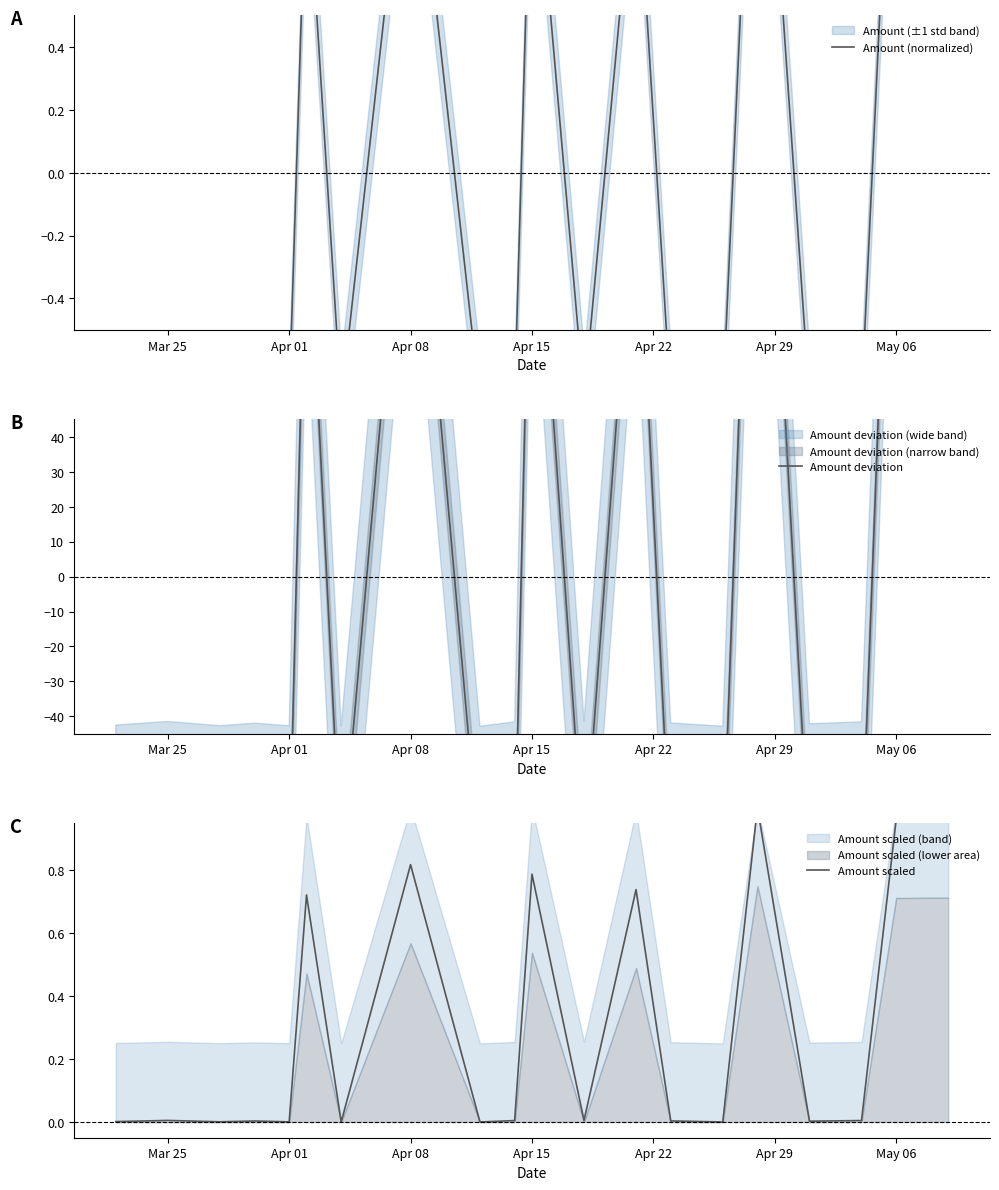

What position from the left is Apr 01?

5